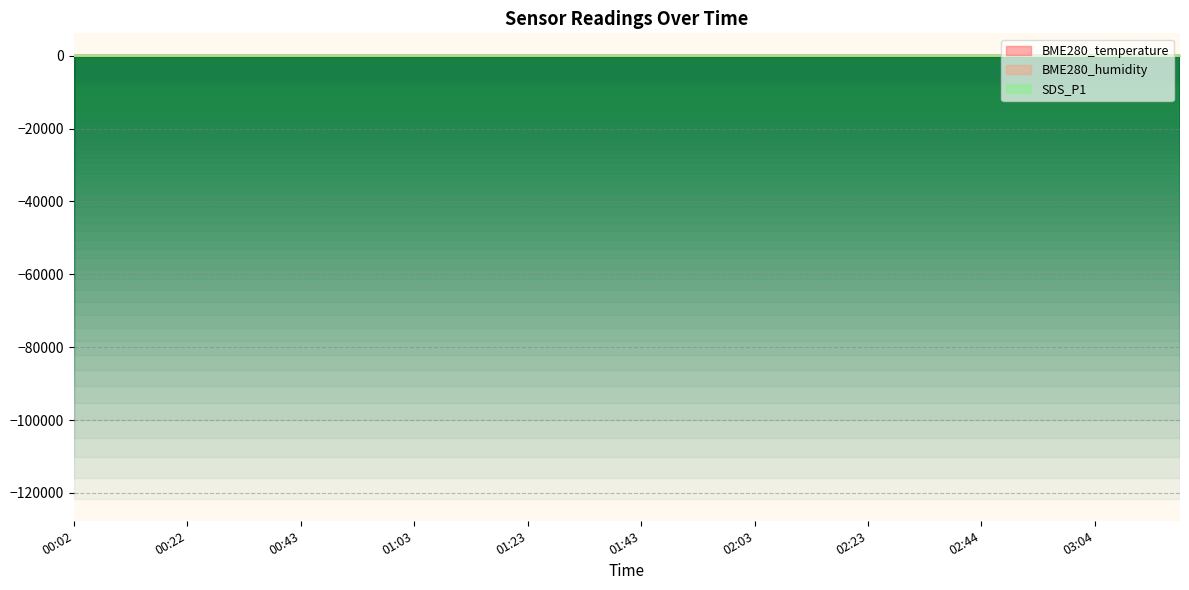

Reading left to right, extract all data points from this chart.

BME280_temperature: 00:02=10.6	00:07=10.8	00:12=10.8	00:17=10.8	00:22=10.8	00:27=10.8	00:32=10.8	00:37=10.6	00:43=10.5	00:48=10.4	00:53=10.4	00:58=10.3	01:03=10.4	01:08=10.5	01:13=10.5	01:18=10.5	01:23=10.6	01:28=10.7	01:33=10.6	01:38=10.7	01:43=10.7	01:48=10.6	01:53=10.7	01:58=10.8	02:03=10.8	02:08=10.7	02:13=10.7	02:18=10.8	02:23=10.8	02:29=10.8	02:34=10.7	02:39=10.7	02:44=10.7	02:49=10.8	02:54=10.7	02:59=10.8	03:04=10.7	03:09=10.7	03:14=10.5	03:19=10.2
BME280_humidity: 00:02=67.1	00:07=67.0	00:12=66.9	00:17=66.9	00:22=67.1	00:27=67.0	00:32=66.9	00:37=67.1	00:43=67.4	00:48=67.8	00:53=67.7	00:58=67.9	01:03=68.0	01:08=67.8	01:13=67.6	01:18=67.7	01:23=67.7	01:28=67.4	01:33=67.5	01:38=67.4	01:43=67.4	01:48=67.5	01:53=67.4	01:58=67.3	02:03=67.0	02:08=67.3	02:13=67.3	02:18=67.2	02:23=67.3	02:29=67.2	02:34=67.4	02:39=67.0	02:44=67.2	02:49=67.0	02:54=66.8	02:59=66.7	03:04=66.8	03:09=67.1	03:14=67.5	03:19=68.0
SDS_P1: 00:02=1.9	00:07=5.6	00:12=4.0	00:17=8.9	00:22=5.6	00:27=3.9	00:32=3.6	00:37=5.0	00:43=4.1	00:48=4.9	00:53=3.9	00:58=3.5	01:03=4.8	01:08=3.6	01:13=3.1	01:18=1.6	01:23=1.5	01:28=2.3	01:33=1.6	01:38=0.7	01:43=0.5	01:48=0.9	01:53=1.1	01:58=1.2	02:03=0.8	02:08=0.7	02:13=0.9	02:18=0.9	02:23=0.8	02:29=0.6	02:34=0.7	02:39=0.7	02:44=0.7	02:49=1.4	02:54=0.6	02:59=4.6	03:04=1.1	03:09=0.9	03:14=1.4	03:19=1.1